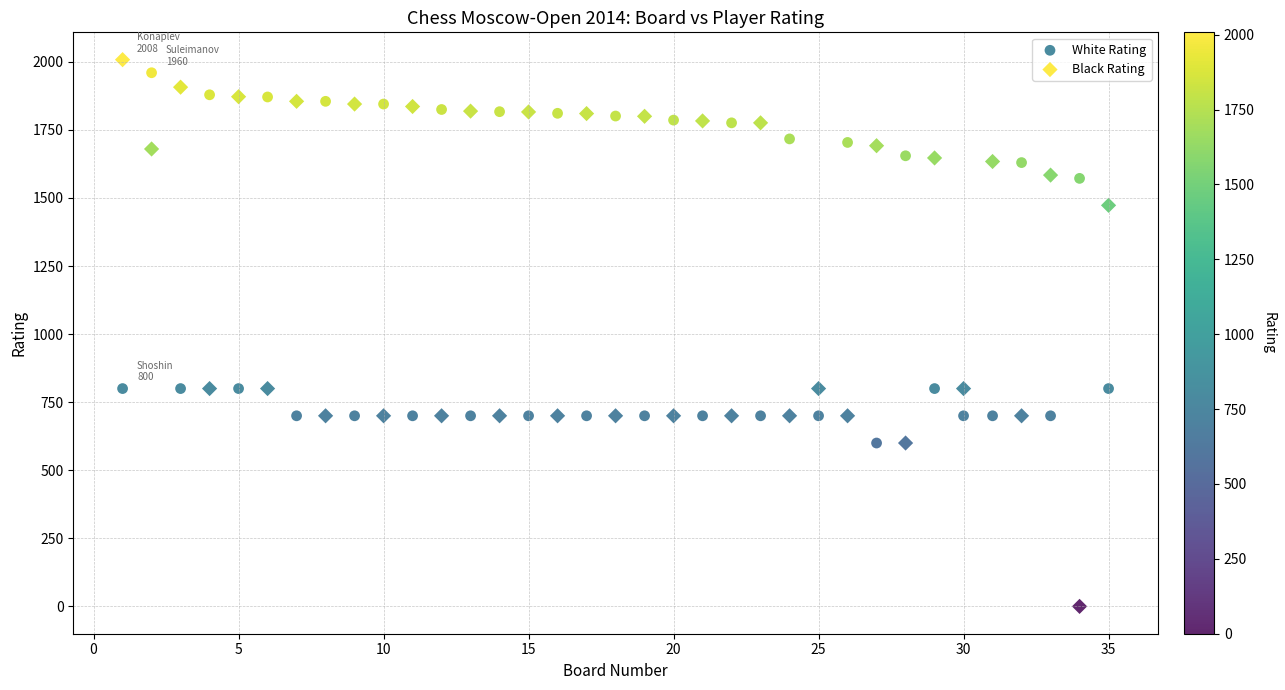

Which series contains the lowest Y value?

Black Rating